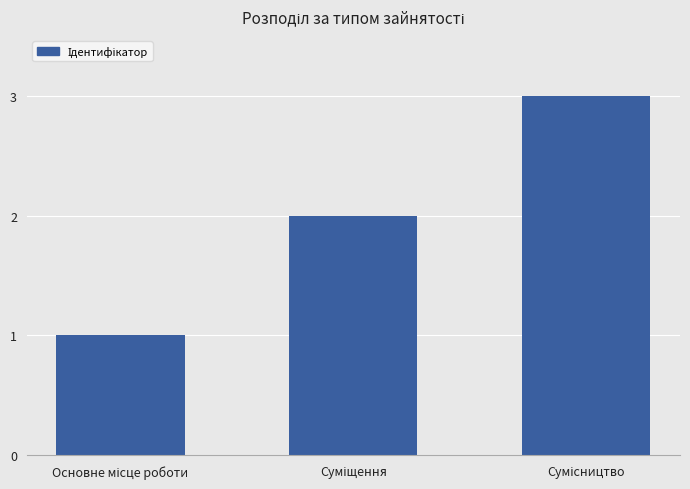

What is the maximum value shown in the chart?

3